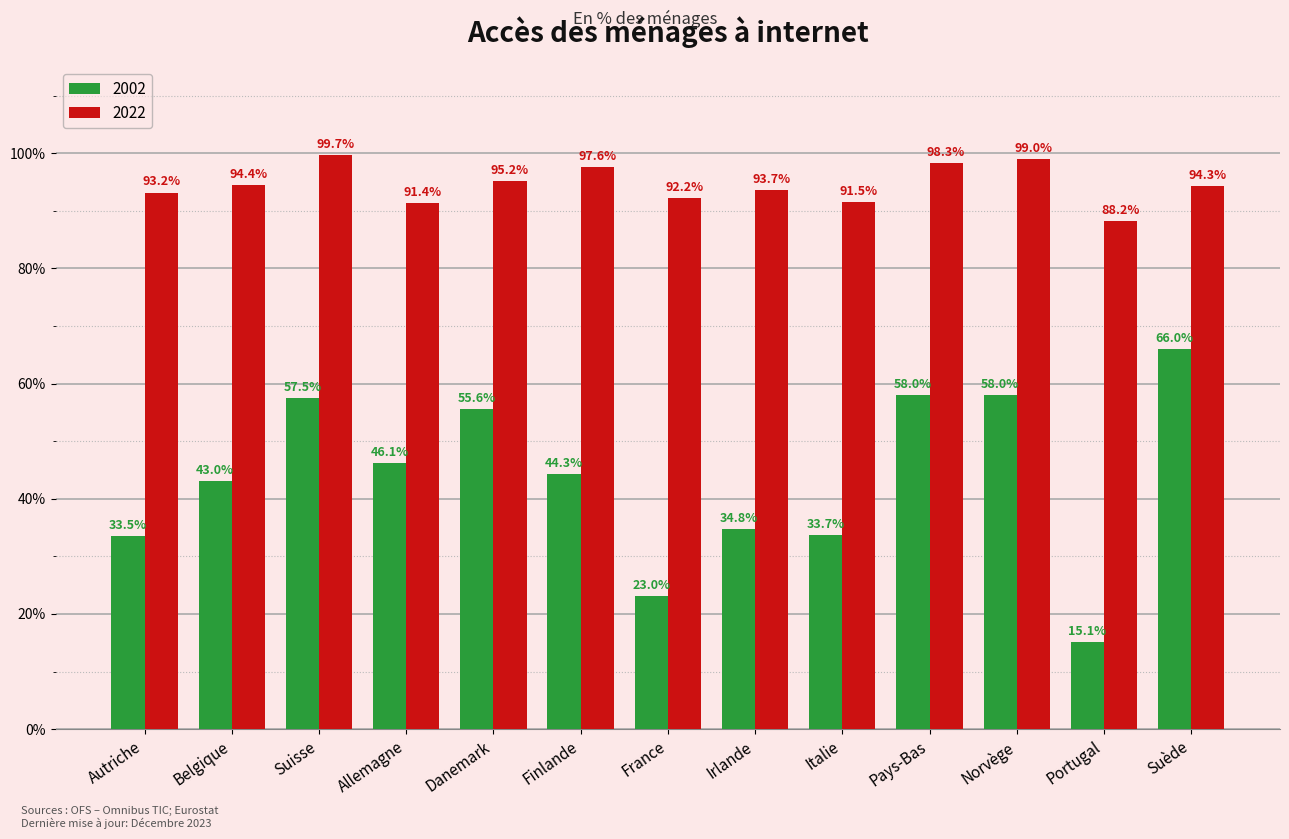

Are the bars horizontal?

No